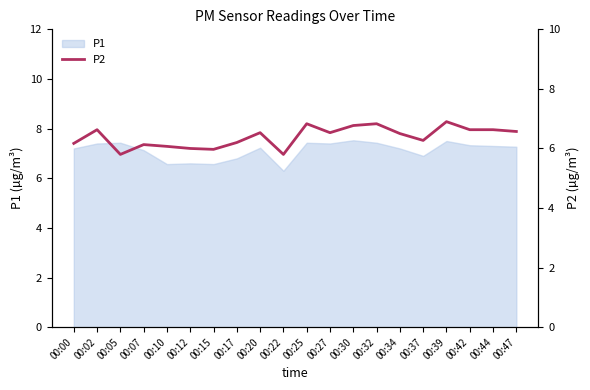

Is it true that the value at 00:12 is 9.7?

False